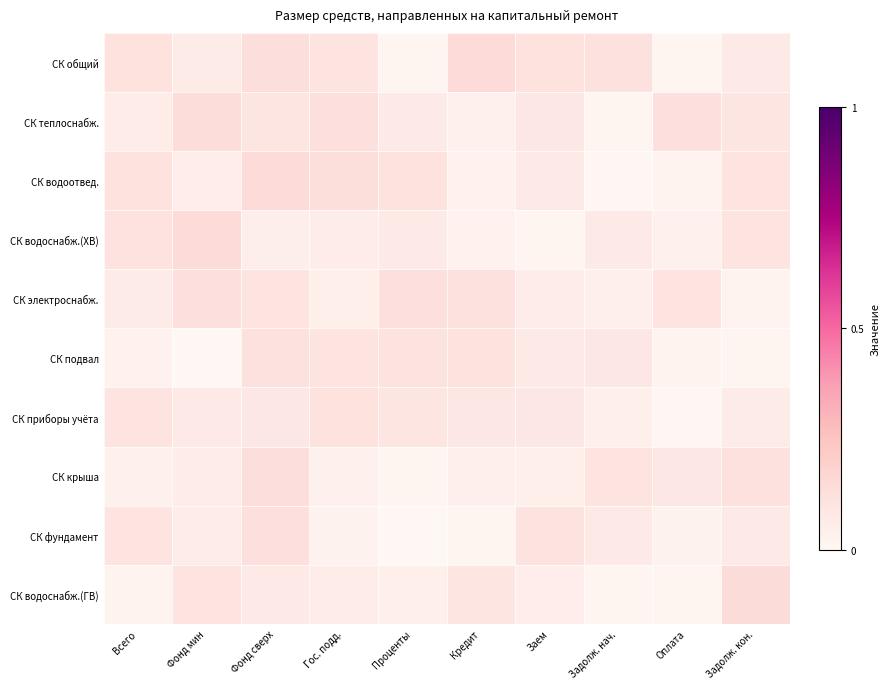

What is the maximum value shown in the chart?

0.1